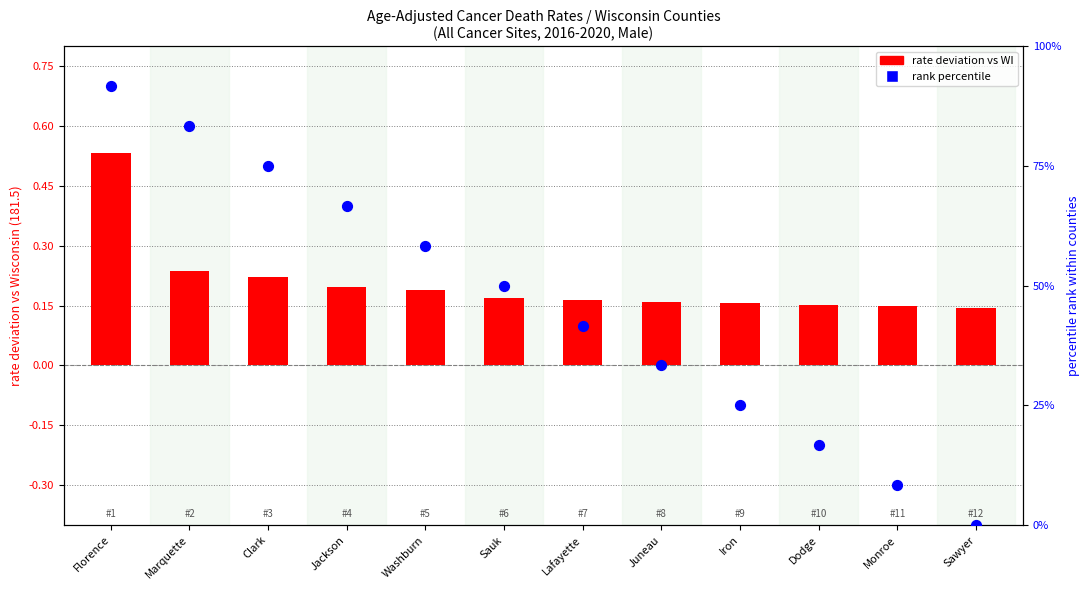

Which series has the largest Y range (max minus min)?

rank percentile